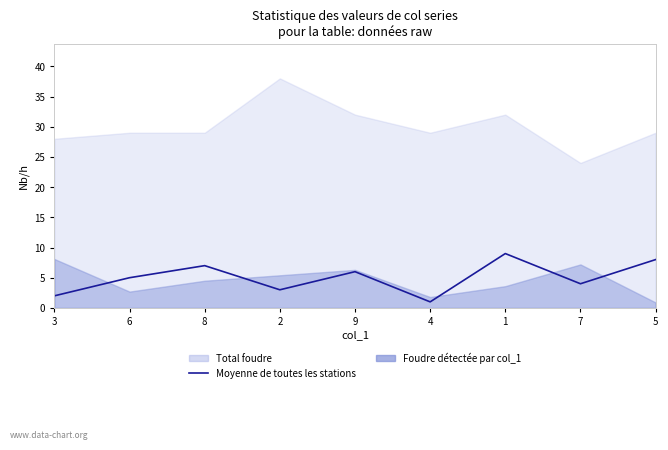

Reading left to right, extract all data points from this chart.

3=2	6=5	8=7	2=3	9=6	4=1	1=9	7=4	5=8